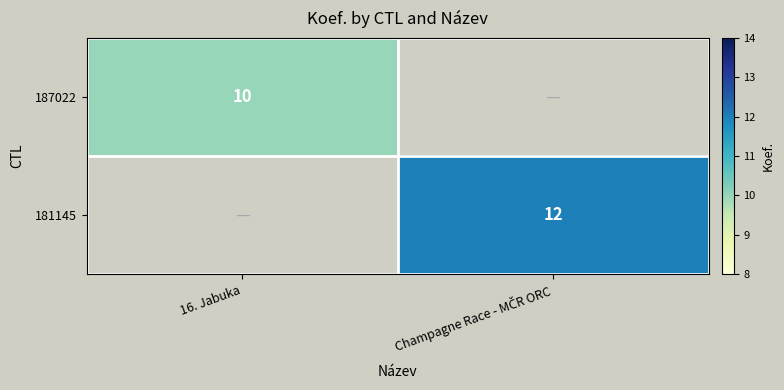

The value of 187022 at 16. Jabuka is 10. True or false?

True